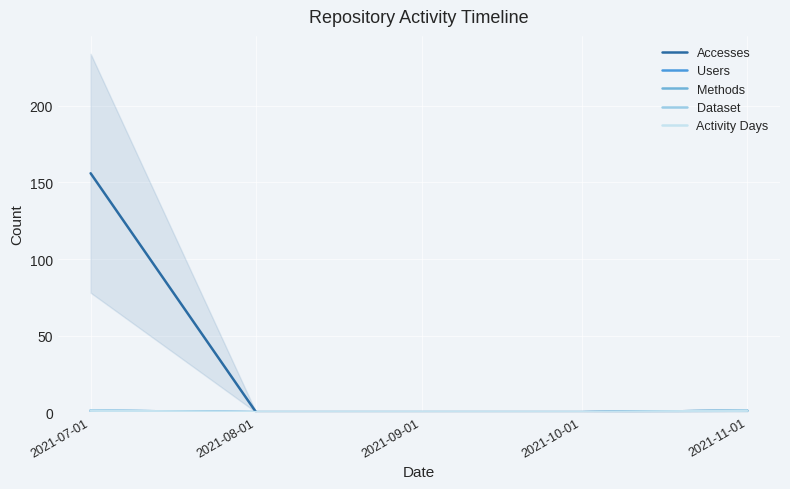

What is the sum of the Accesses values at 2021-07-01 and 2021-09-01?

156